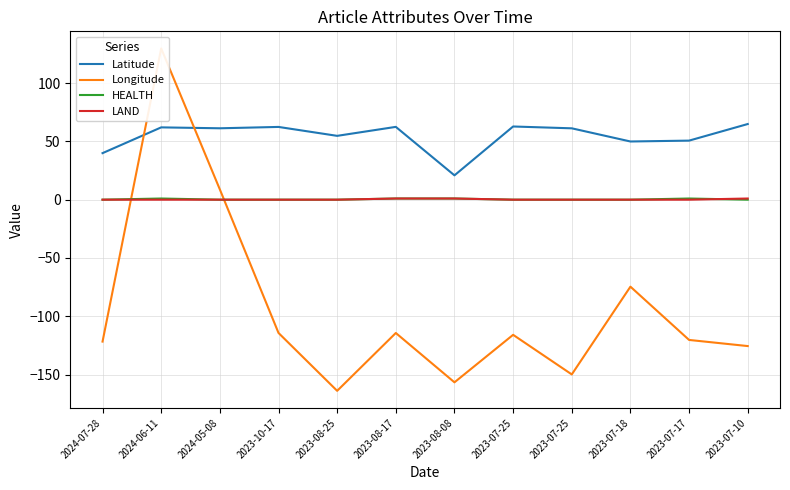

What is the label of the 5th point from the right?

2023-07-25